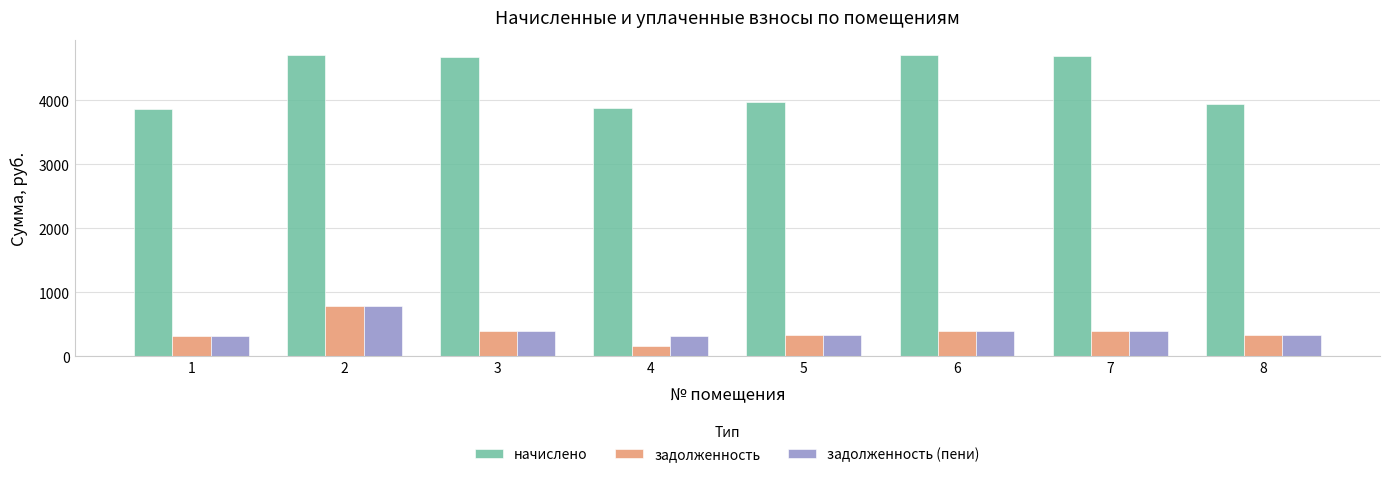

What value does the задолженность (пени) series have at 4?

323.3